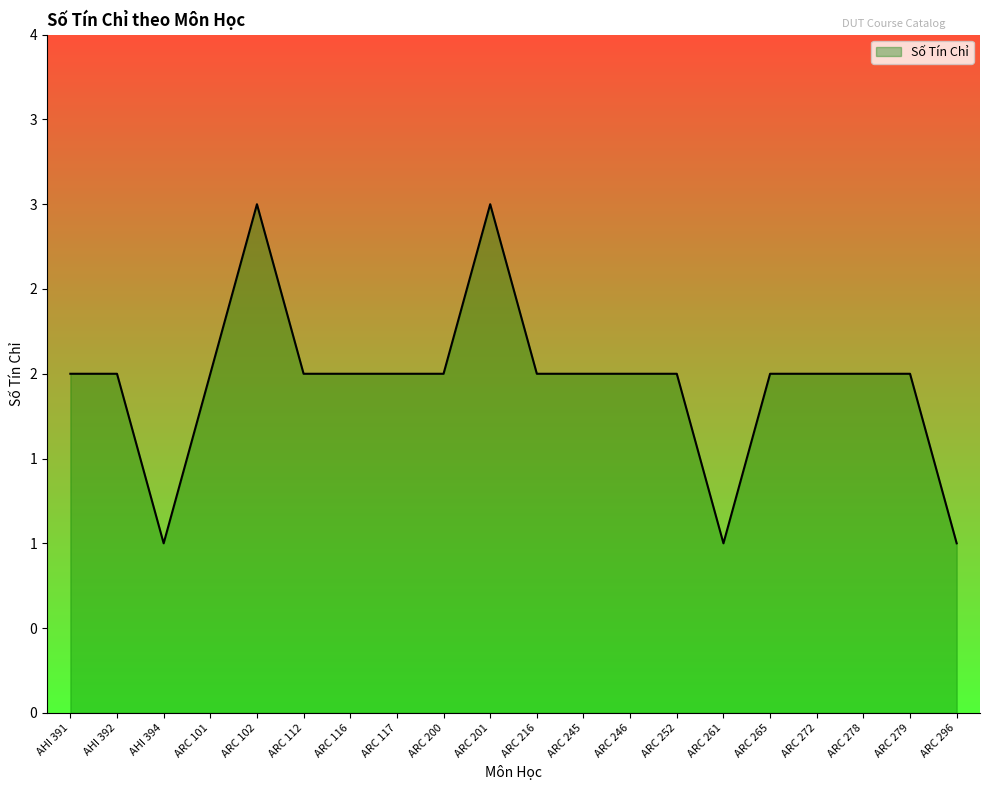

Where is the first local minimum?

AHI 394